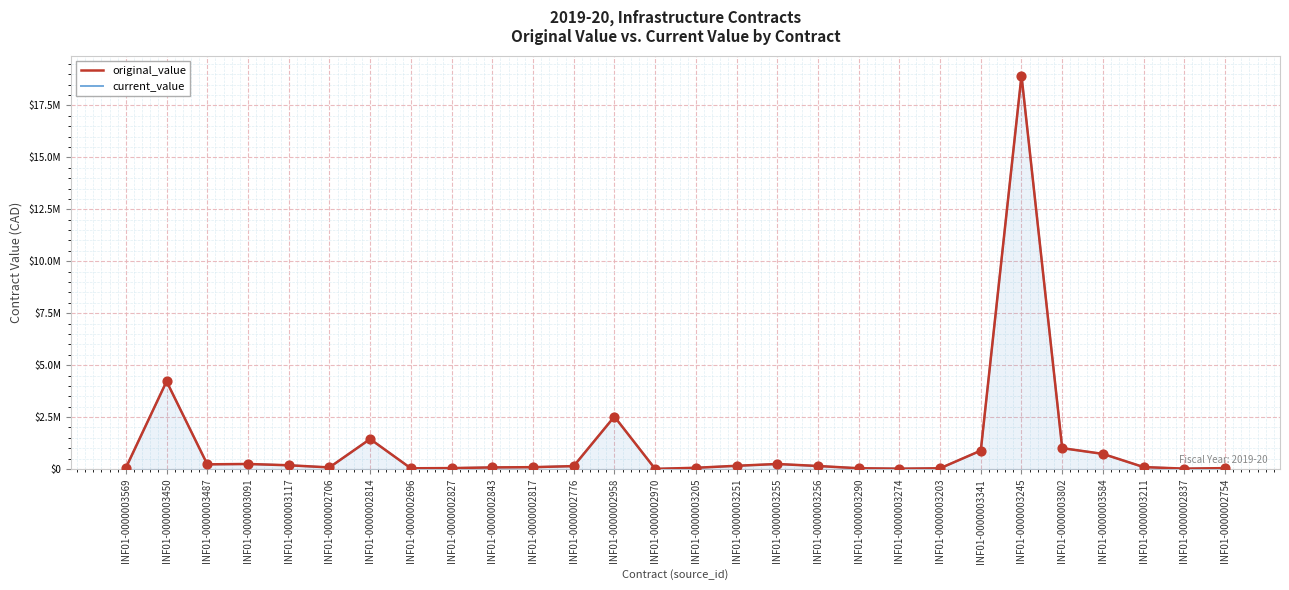

Which series has the widest spread of Y values?

original_value